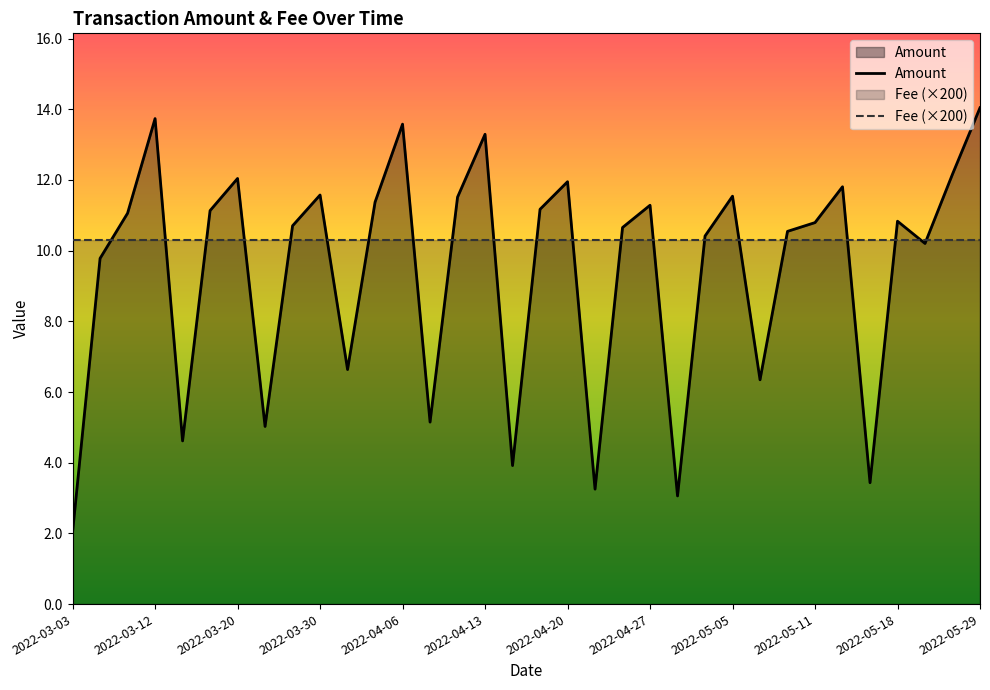

What is the sum of the Amount values at 23 and 13?

15.6